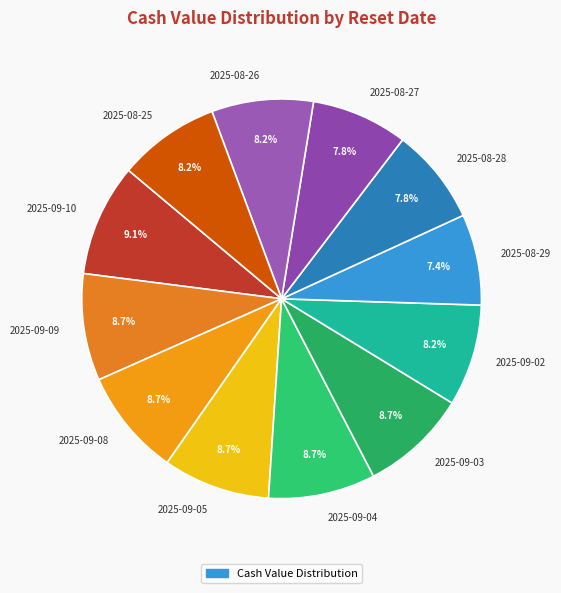

To the nearest percent, what percentage of the pie is 2025-09-05?

9%